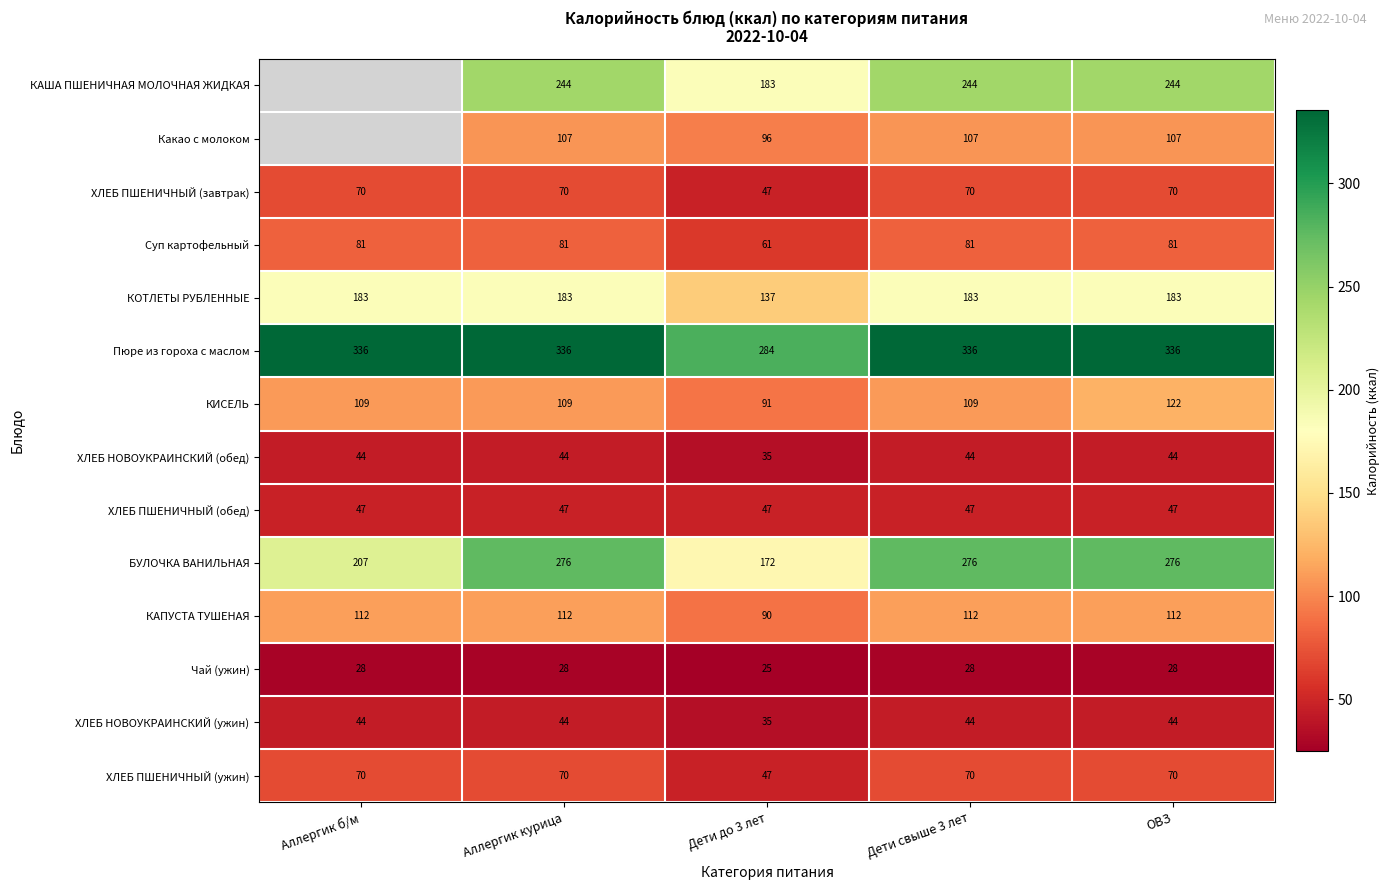

What is the sum of all Суп картофельный values?

385.0